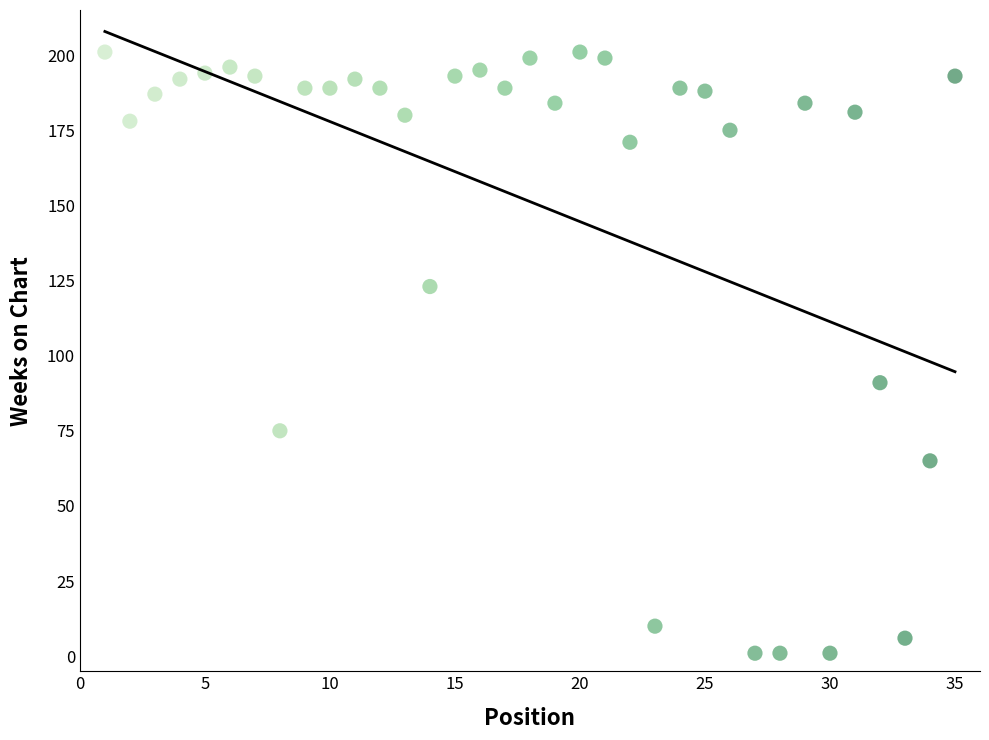

What is the range of X values (max minus min)?

34